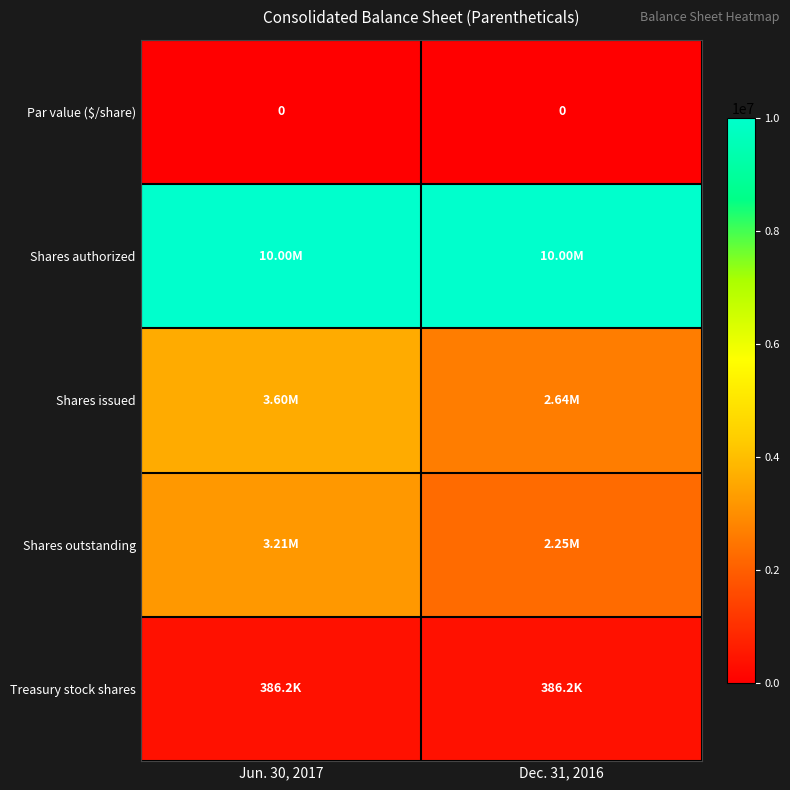

Rank the series by their maximum value, from highest to lowest.

Shares authorized, Shares issued, Shares outstanding, Treasury stock shares, Par value ($/share)